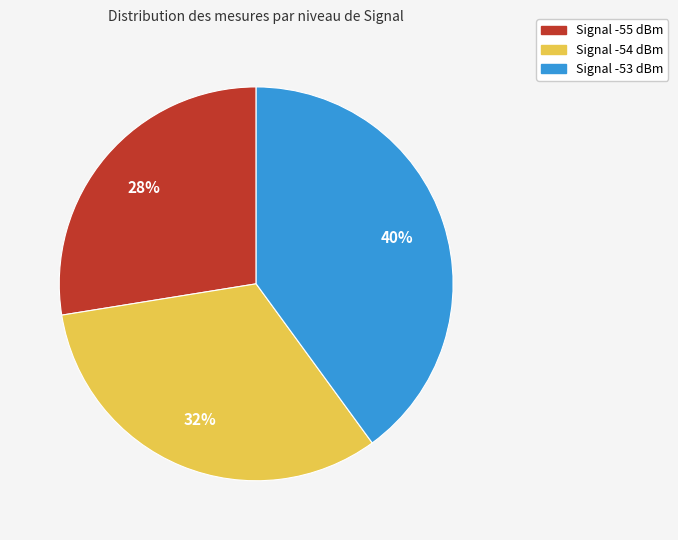

Is the sum of Signal -54 dBm and Signal -55 dBm greater than half?

Yes